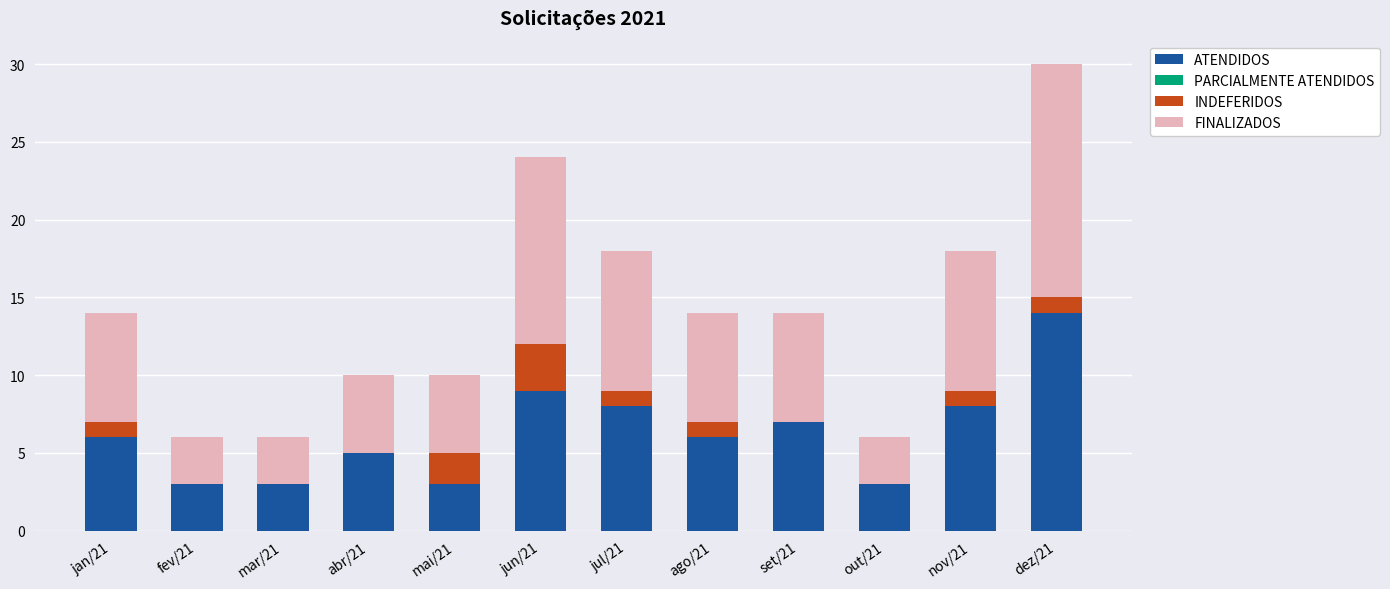

Are the bars grouped side by side (vs. stacked)?

No